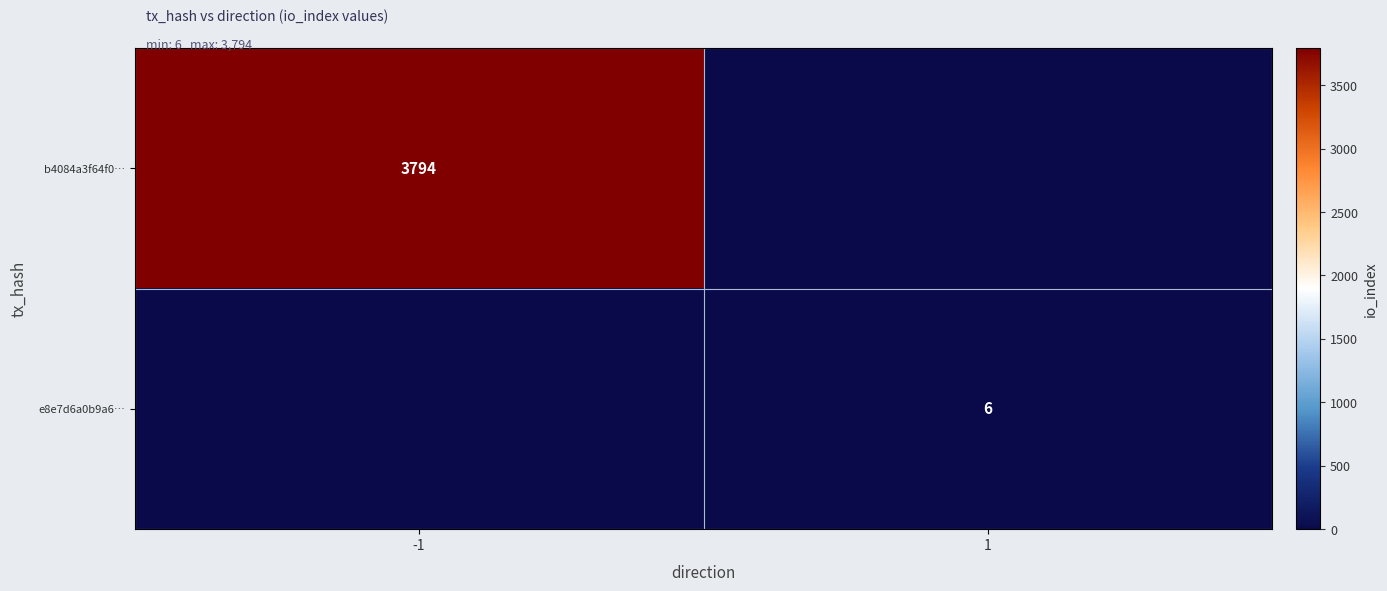

The e8e7d6a0b9a6… series shows 6 at 1. True or false?

True